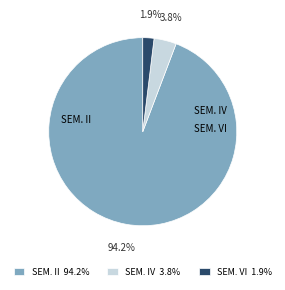

Rank the categories by value from lowest to highest.

SEM. VI 1.9%, SEM. IV 3.8%, SEM. II 94.2%